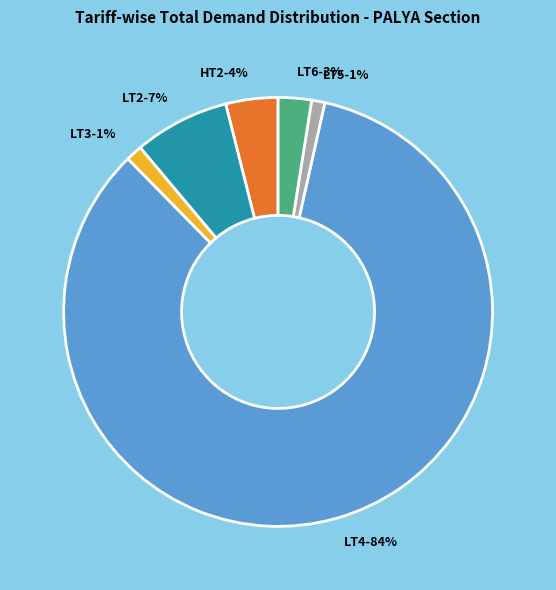

Is there a majority slice in this chart?

Yes